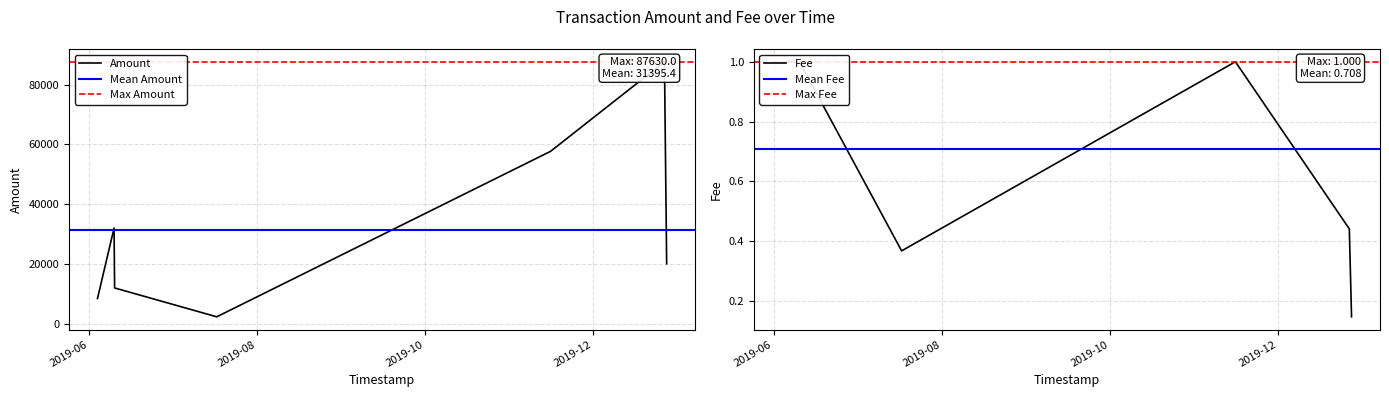

At 2019-11-15 10:12:27, list the series in order from largest to smallest.

Amount, Fee